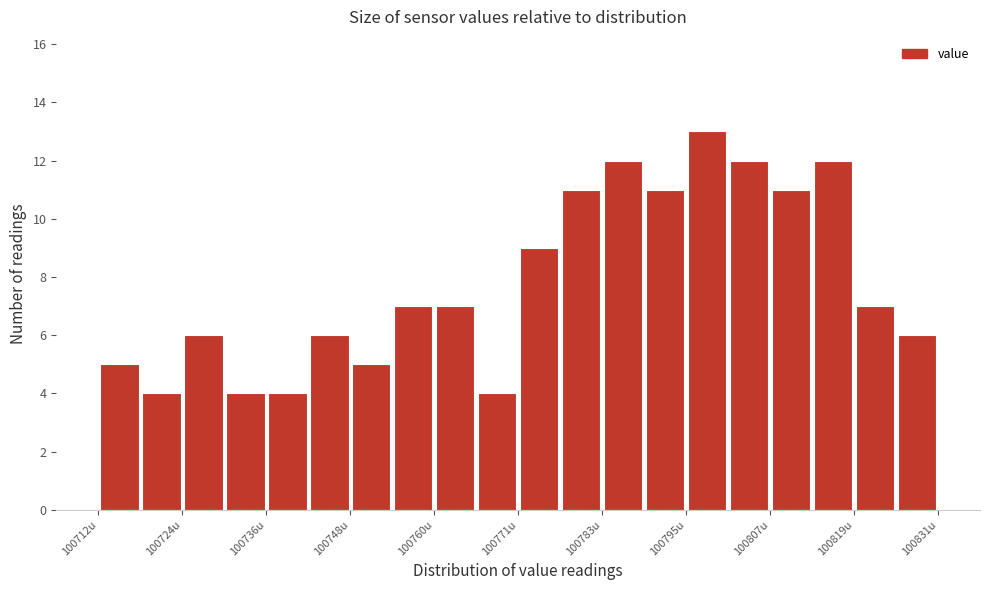

Around what value on the x-axis is the tallest bar? Give the approximate position of its centre, as read against the axis.

100798